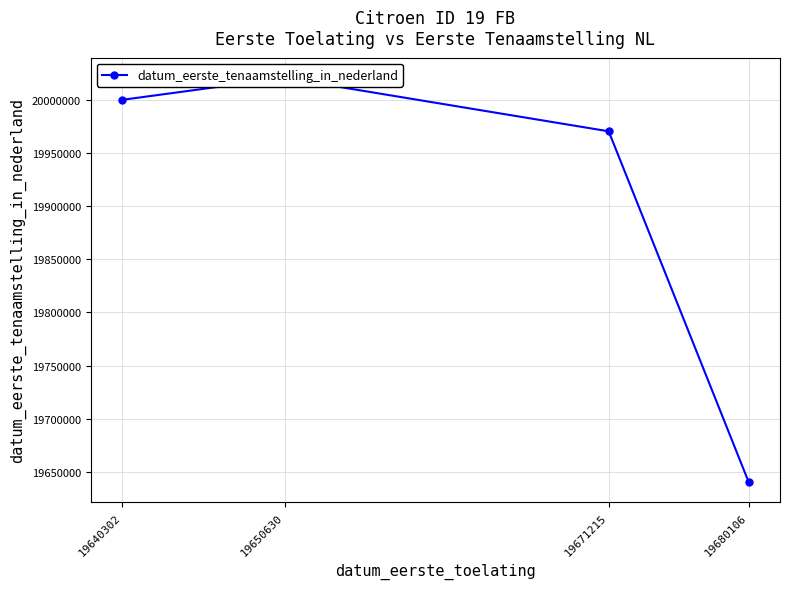

Count the number of categories in the chart.

4